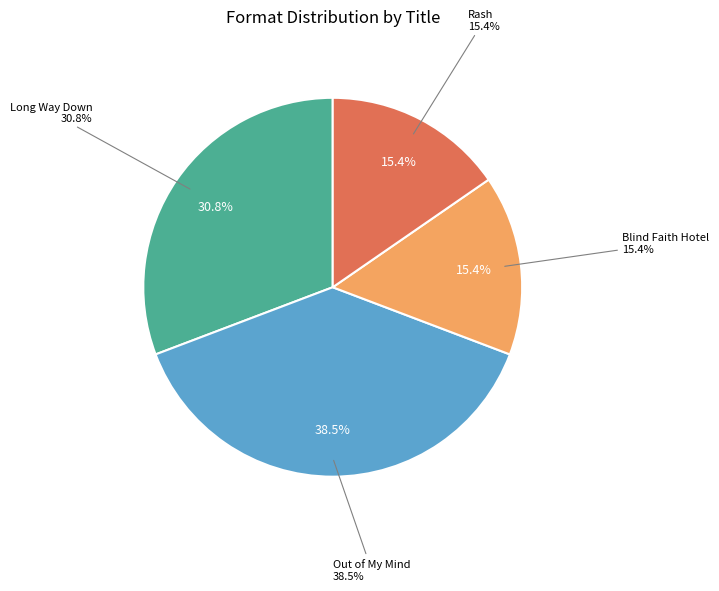

Is there a majority slice in this chart?

No